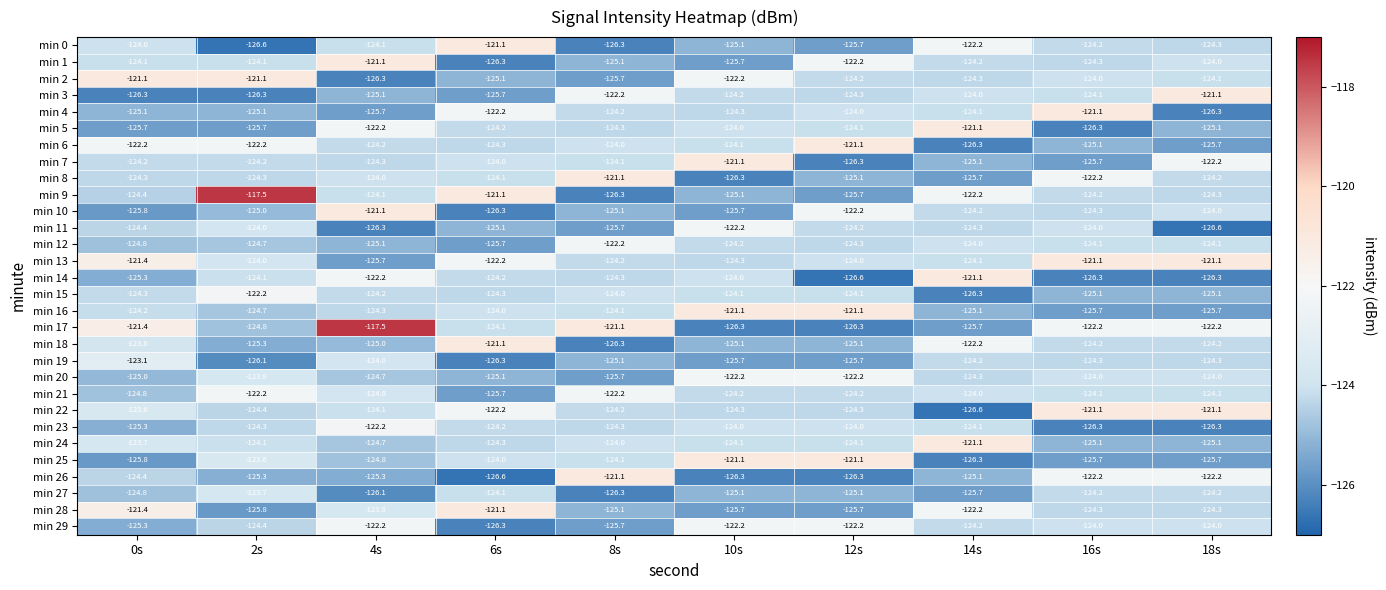

What is the sum of all min 14 values?

-1244.4